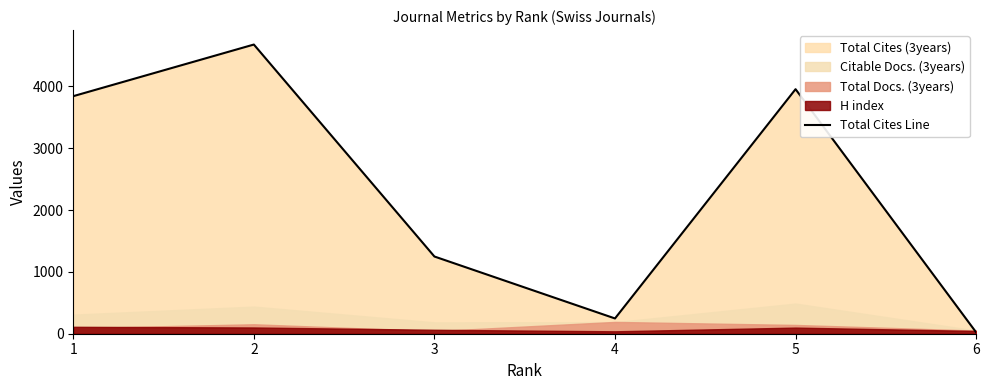

List the labels in order of value, largest first.

2, 5, 1, 3, 4, 6